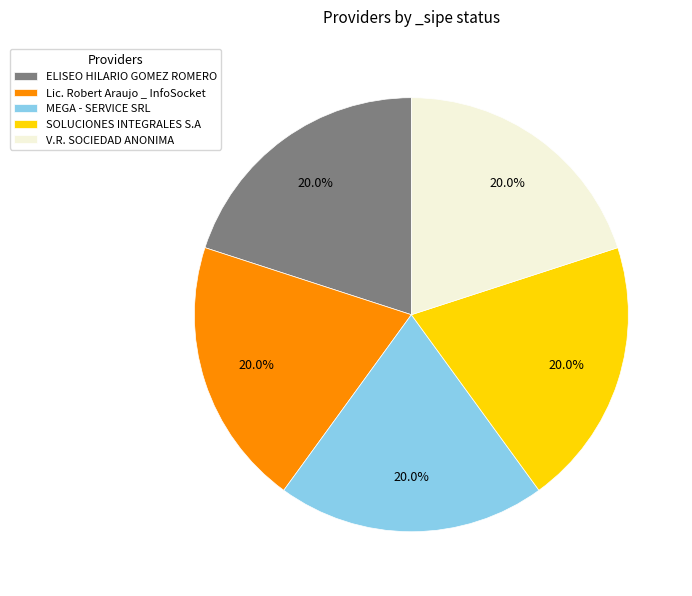

Is it true that SOLUCIONES INTEGRALES S.A is 20% of the pie?

True